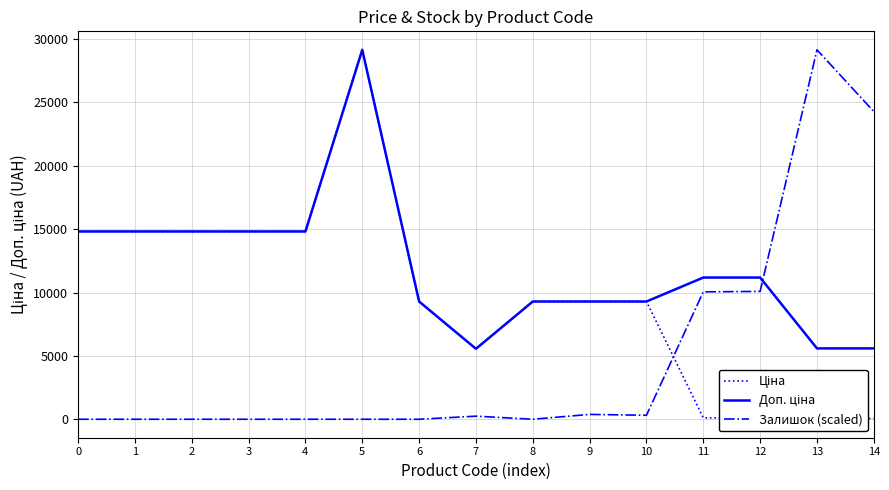

True or false: Залишок (scaled) has more than 1 points higher than both neighbors.

True